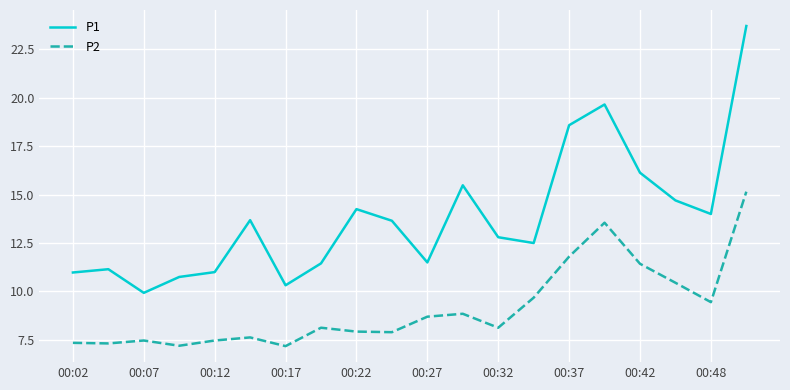

How many interior local valleys does the P1 series have?

5